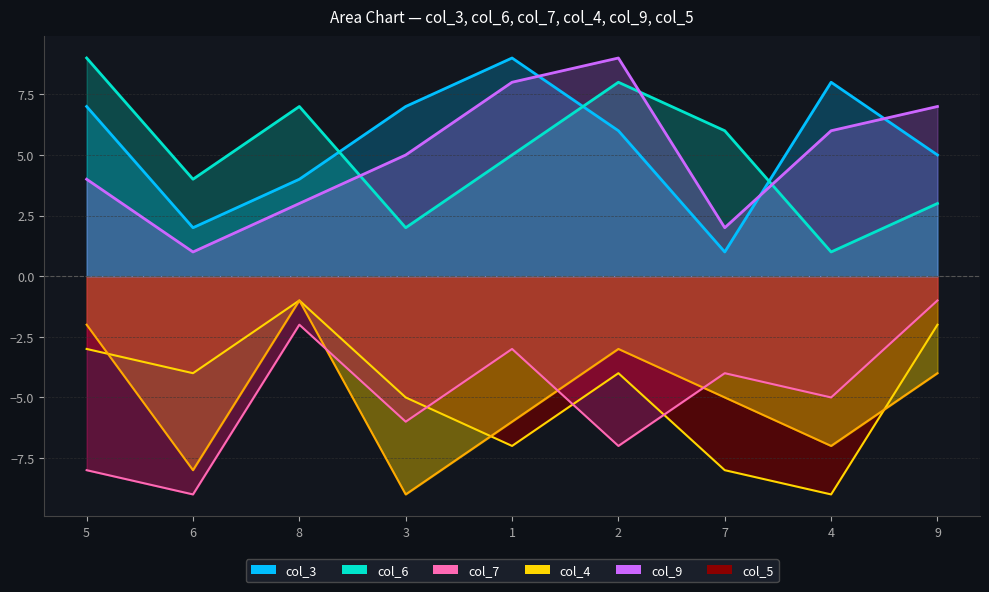

Which category has the highest value in the col_3_line series?

1